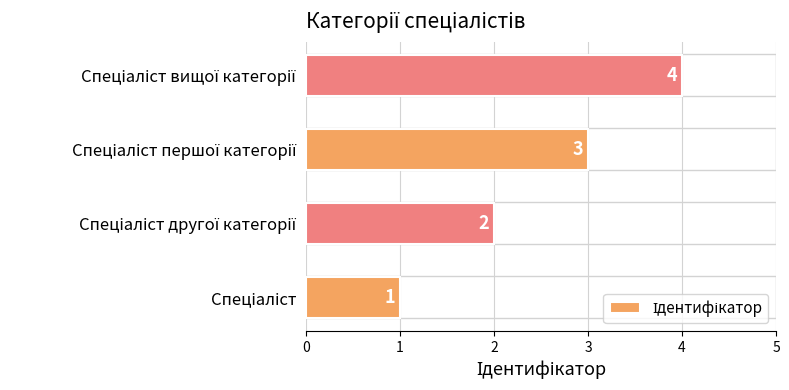

What is the difference between the maximum and minimum values?

3